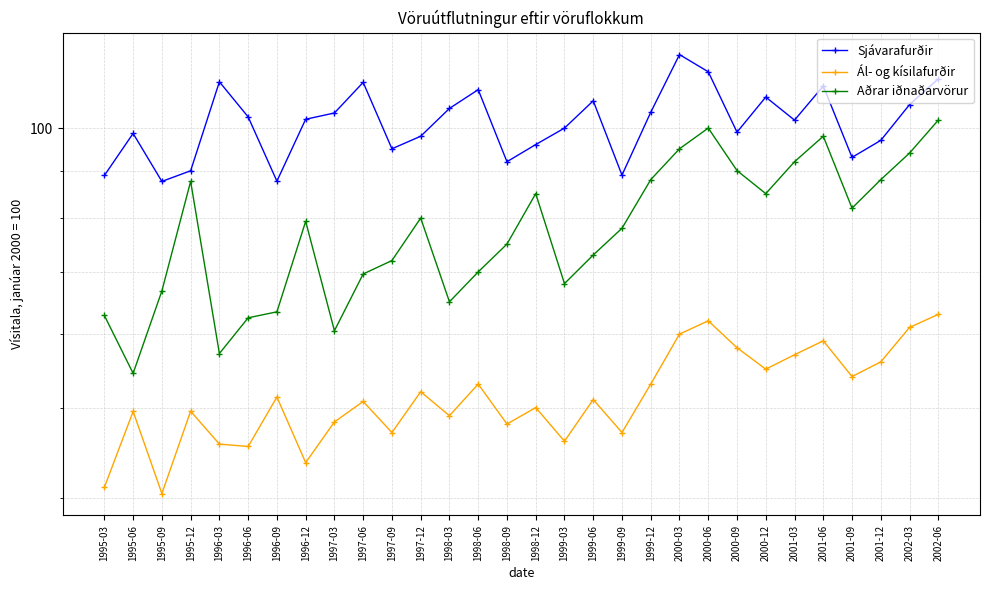

Reading right to left, what are all the values shown in this chart?

Sjávarafurðir: 2002-06=113.0	2002-03=106.0	2001-12=97.0	2001-09=93.0	2001-06=111.0	2001-03=102.0	2000-12=108.0	2000-09=99.0	2000-06=115.0	2000-03=120.0	1999-12=104.0	1999-09=89.0	1999-06=107.0	1999-03=100.0	1998-12=96.0	1998-09=92.0	1998-06=110.0	1998-03=105.0	1997-12=98.0	1997-09=95.0	1997-06=112.0	1997-03=103.8	1996-12=102.2	1996-09=87.7	1996-06=102.8	1996-03=112.2	1995-12=90.0	1995-09=87.6	1995-06=98.7	1995-03=88.9
Ál- og kísilafurðir: 2002-06=63.0	2002-03=61.0	2001-12=56.0	2001-09=54.0	2001-06=59.0	2001-03=57.0	2000-12=55.0	2000-09=58.0	2000-06=62.0	2000-03=60.0	1999-12=53.0	1999-09=47.0	1999-06=51.0	1999-03=46.0	1998-12=50.0	1998-09=48.0	1998-06=53.0	1998-03=49.0	1997-12=52.0	1997-09=47.0	1997-06=50.8	1997-03=48.2	1996-12=43.6	1996-09=51.3	1996-06=45.4	1996-03=45.7	1995-12=49.5	1995-09=40.4	1995-06=49.5	1995-03=41.0
Aðrar iðnaðarvörur: 2002-06=102.0	2002-03=94.0	2001-12=88.0	2001-09=82.0	2001-06=98.0	2001-03=92.0	2000-12=85.0	2000-09=90.0	2000-06=100.0	2000-03=95.0	1999-12=88.0	1999-09=78.0	1999-06=73.0	1999-03=68.0	1998-12=85.0	1998-09=75.0	1998-06=70.0	1998-03=65.0	1997-12=80.0	1997-09=72.0	1997-06=69.6	1997-03=60.5	1996-12=79.3	1996-09=63.4	1996-06=62.5	1996-03=57.2	1995-12=87.6	1995-09=66.8	1995-06=54.4	1995-03=62.8